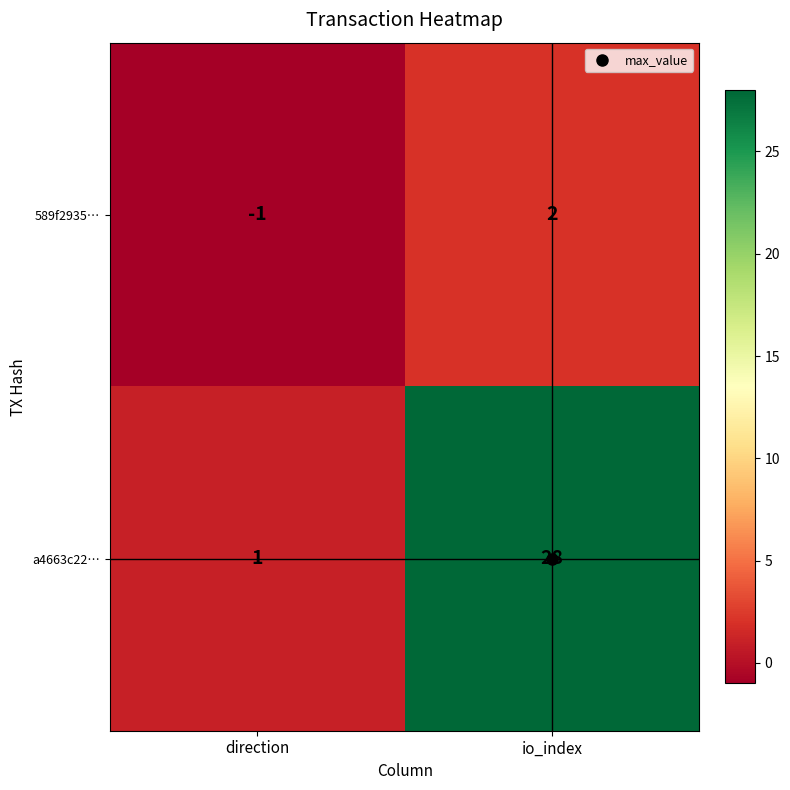

Which category has the lowest value across all series?

direction